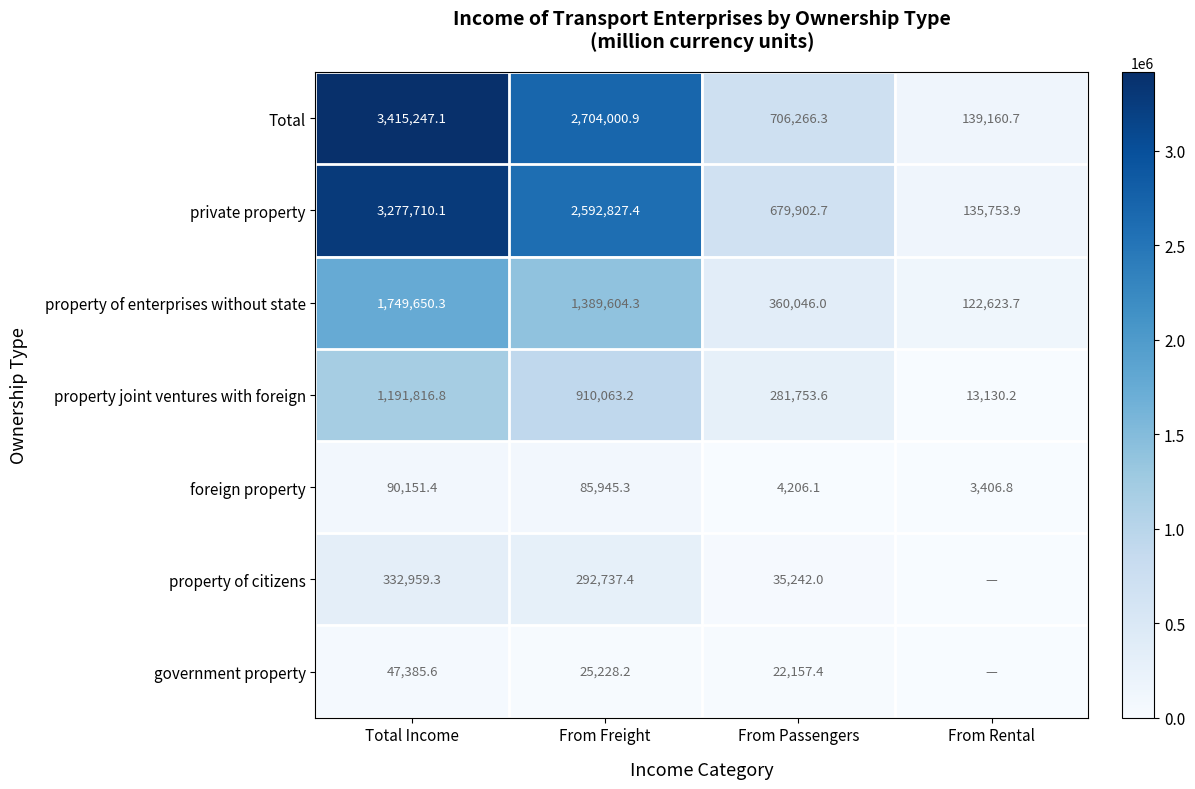

What is the difference between the private property values at From Freight and From Passengers?

1912924.7